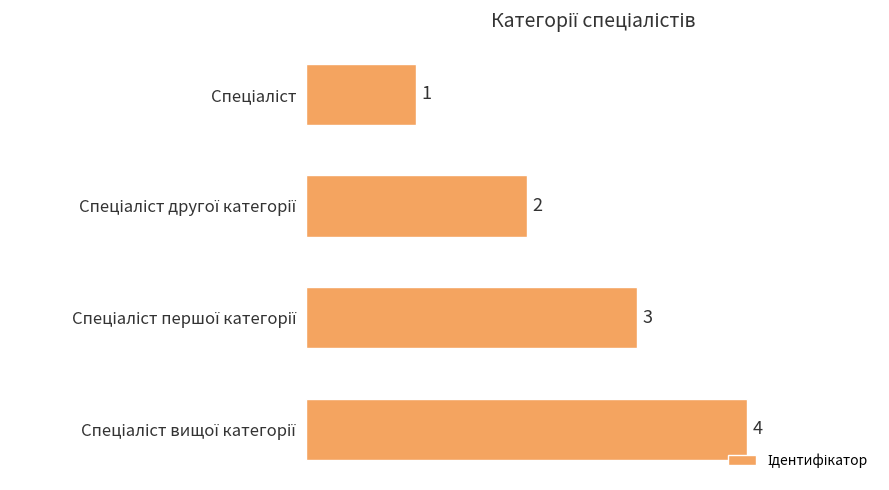

What is the value of the 1st bar from the top?

1